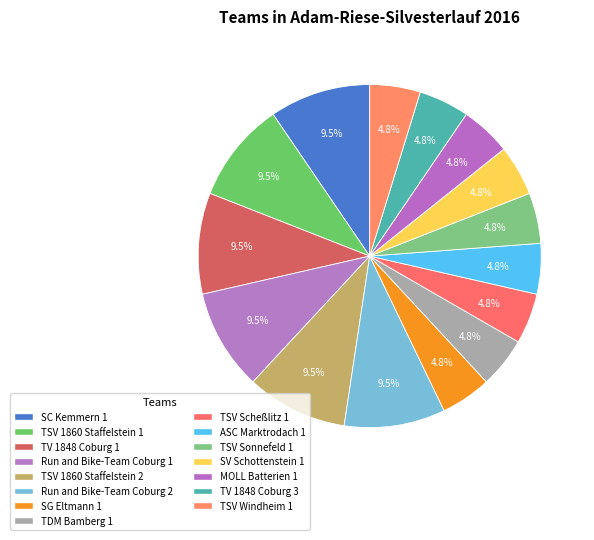

Which has a higher value, TSV 1860 Staffelstein 2 or MOLL Batterien 1?

TSV 1860 Staffelstein 2